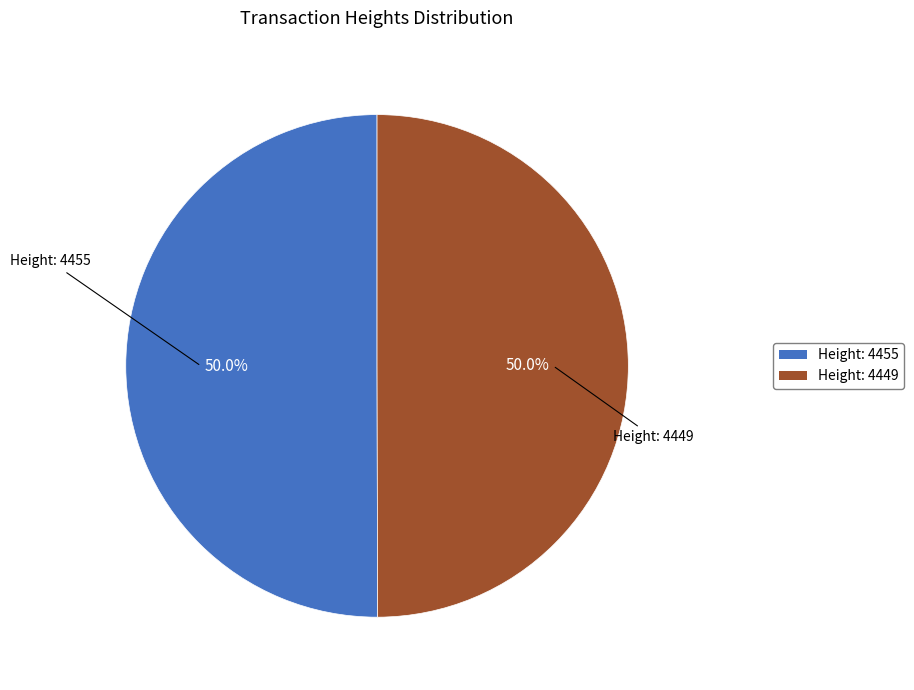

Approximately how many times larger is the value at Height: 4455 compared to Height: 4449?

1.0